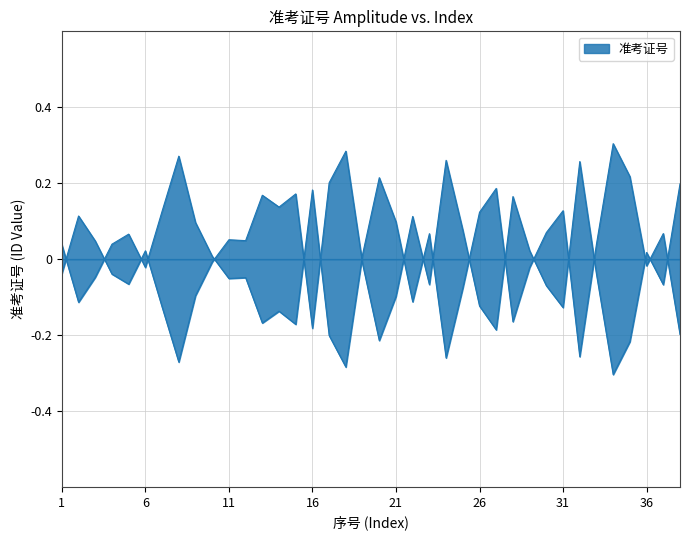

Count the number of data series in this chart.

1